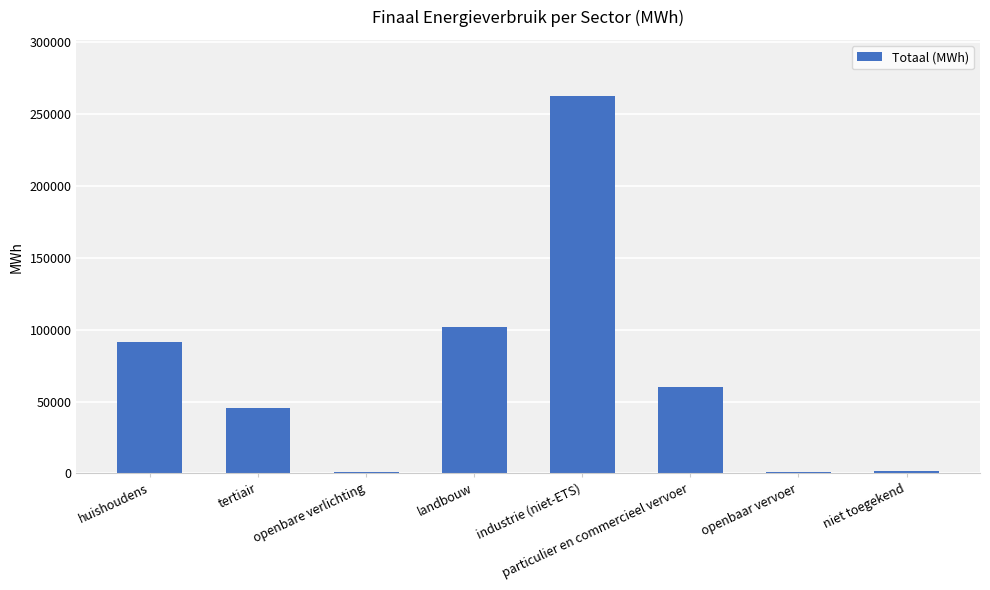

Approximately how many times larger is the value at particulier en commercieel vervoer compared to tertiair?

1.3